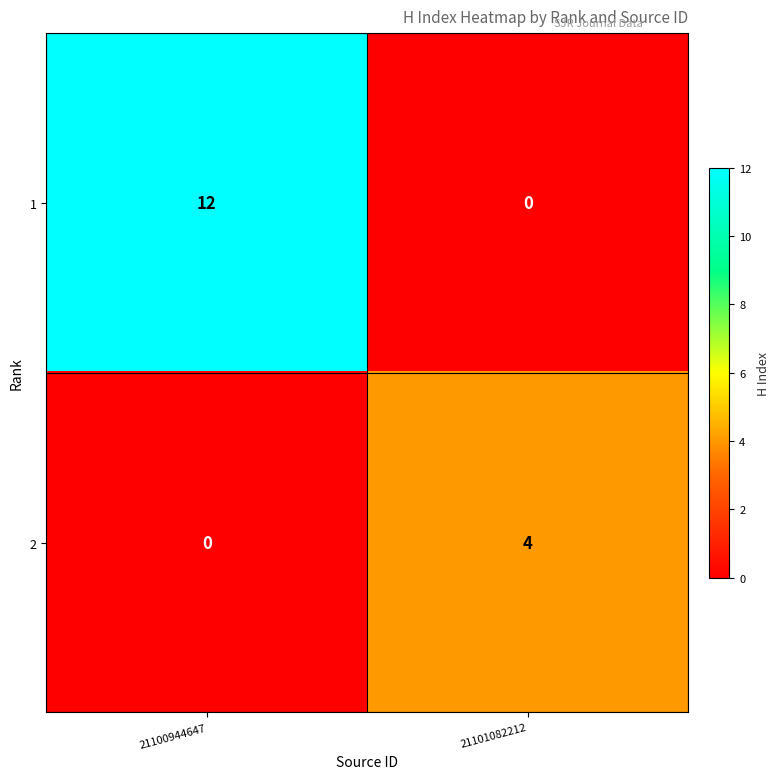

What is the sum of the 2 values at 21100944647 and 21101082212?

4